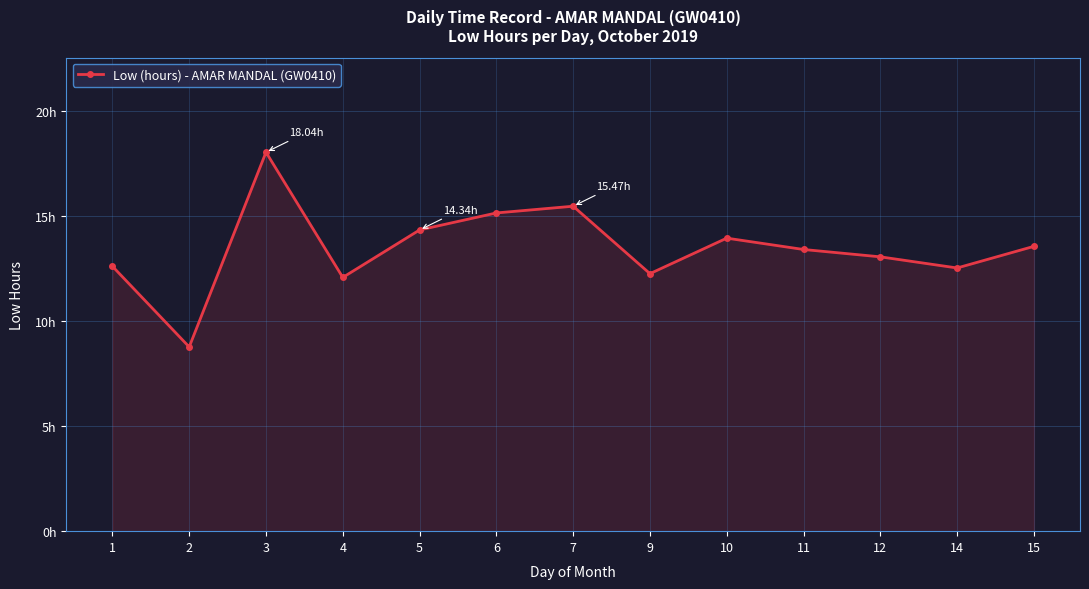

Between 11 and 7, which is larger?

7